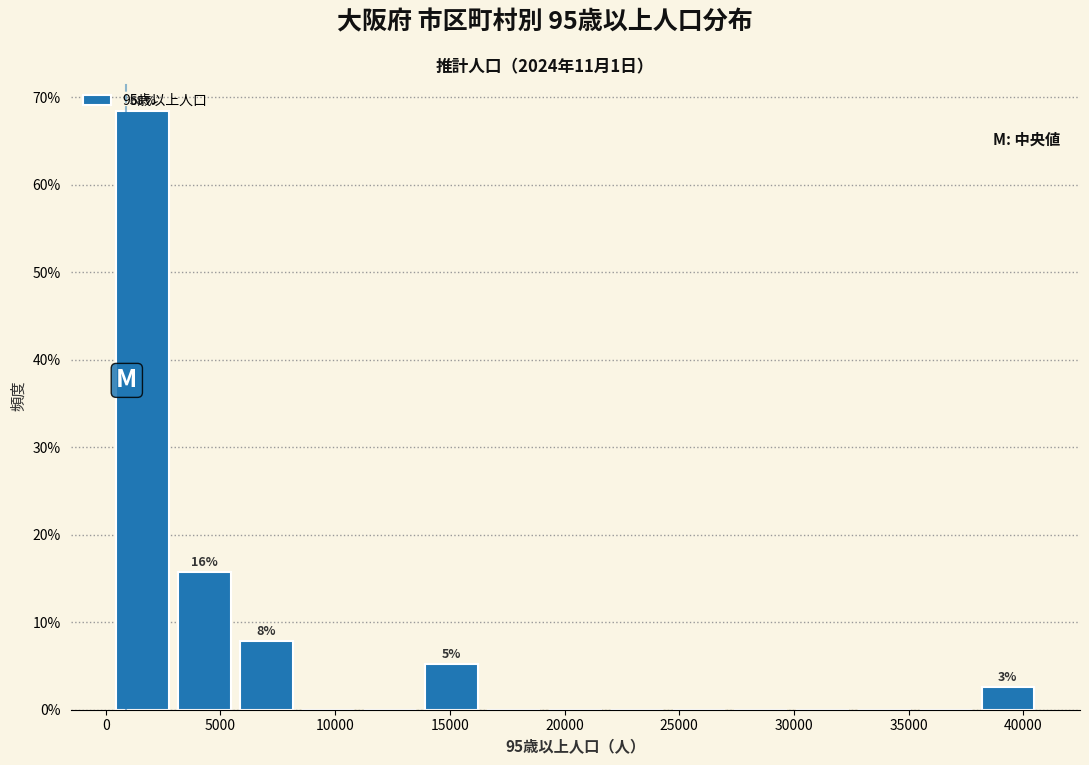

Over which range of the x-axis is the bar tallest?

500 to 3000